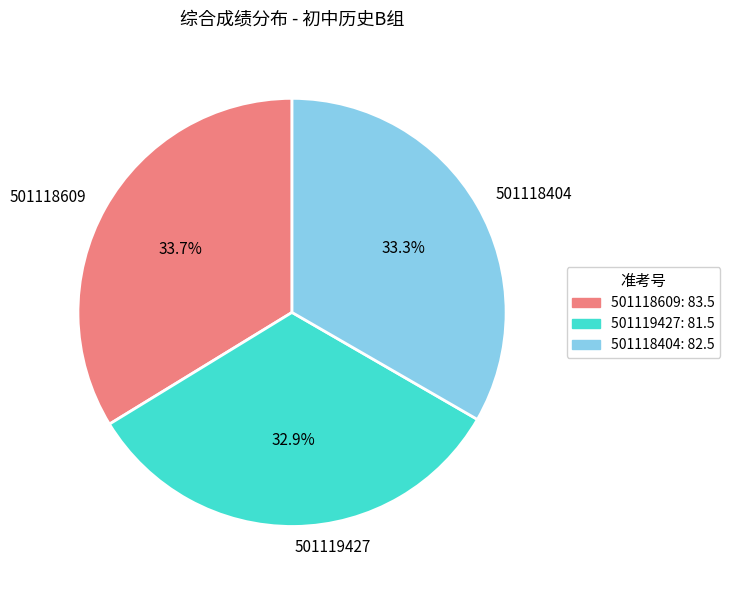

To the nearest percent, what percentage of the pie is 501118404?

33%